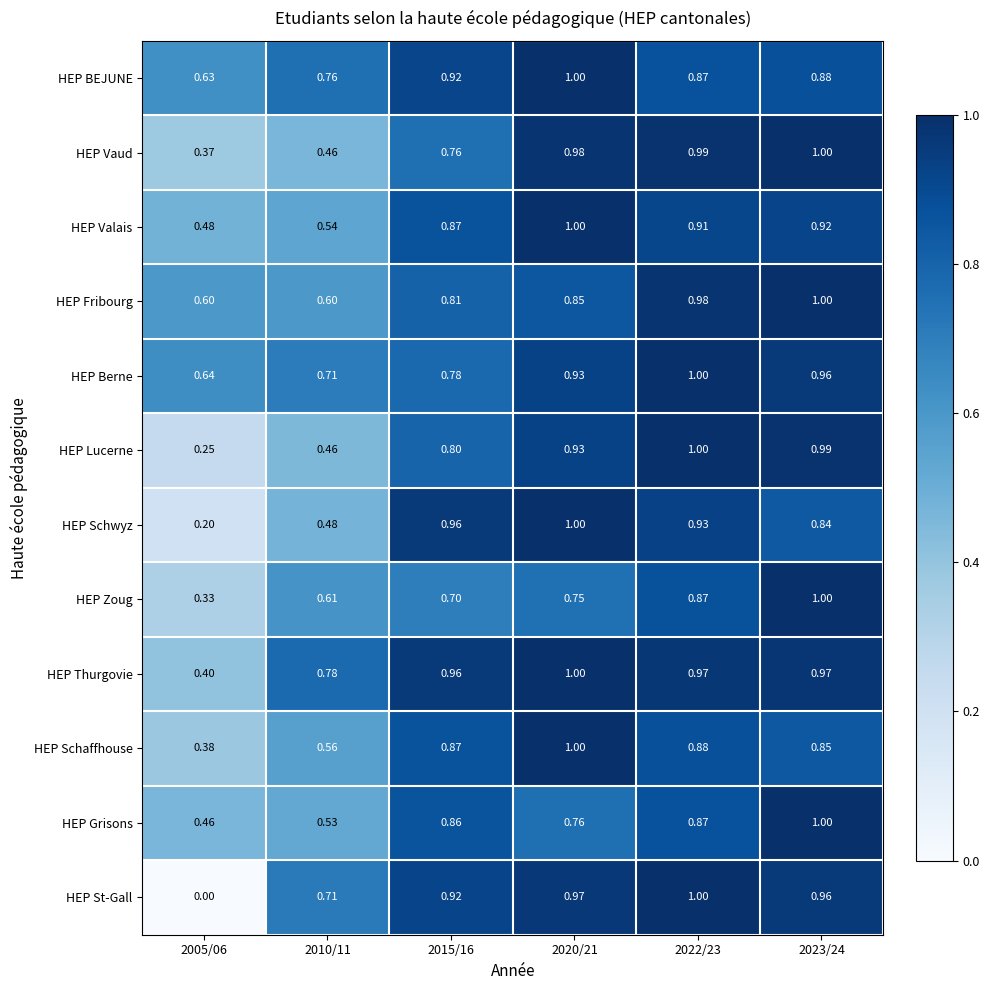

Which series changed the most between 2015/16 and 2022/23?

HEP Vaud